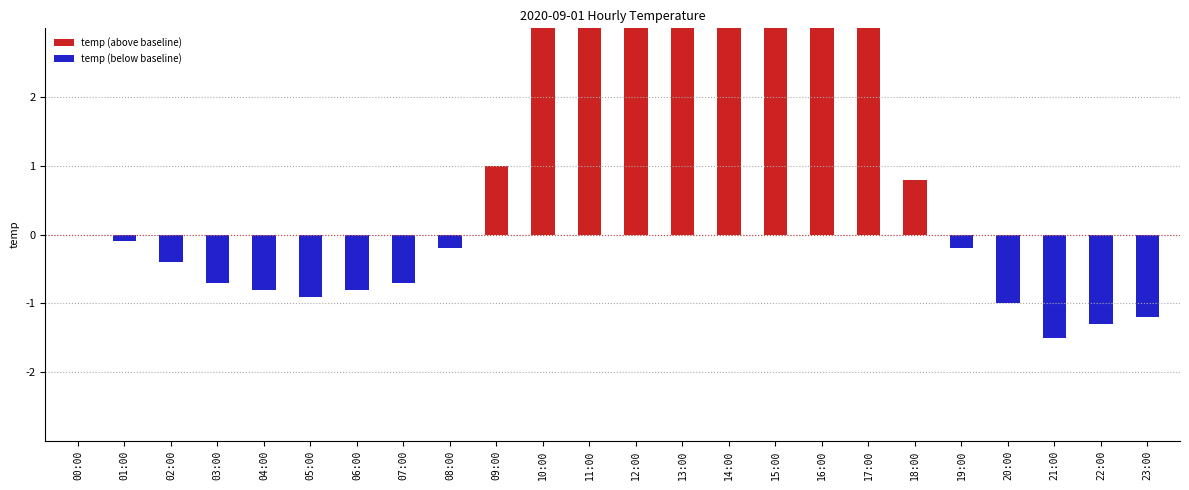

What position from the right is 05:00?

19